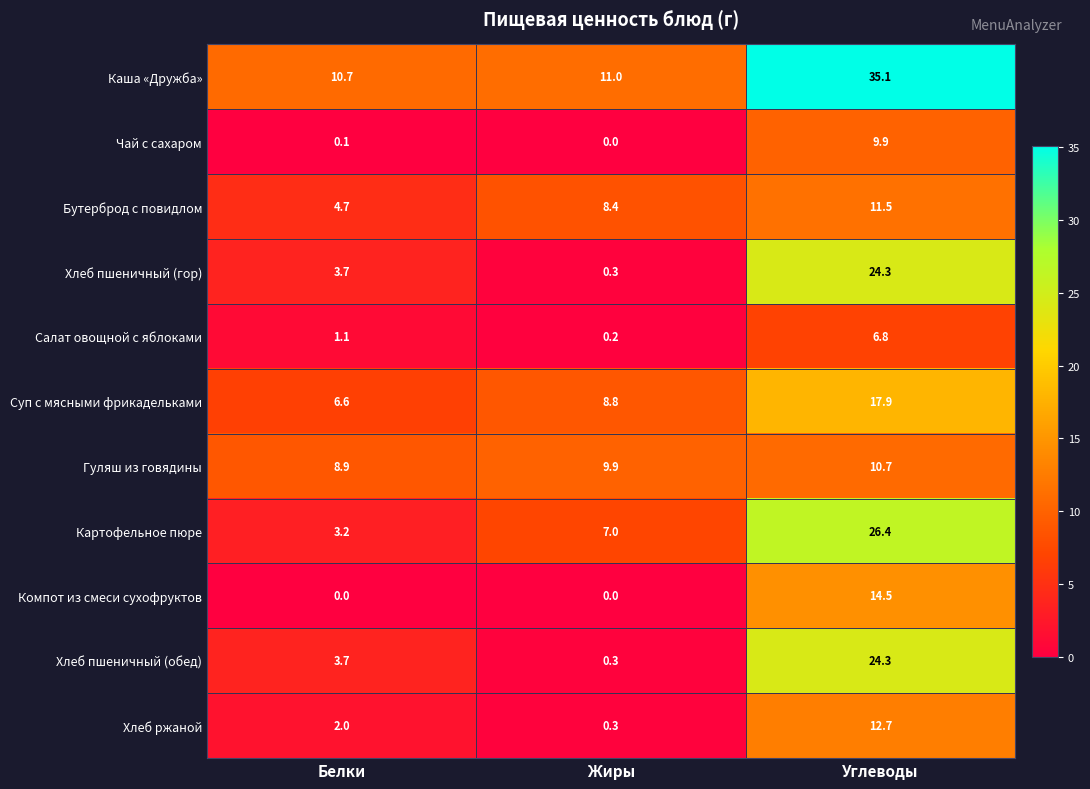

Rank the categories by Салат овощной с яблоками value from lowest to highest.

Жиры, Белки, Углеводы